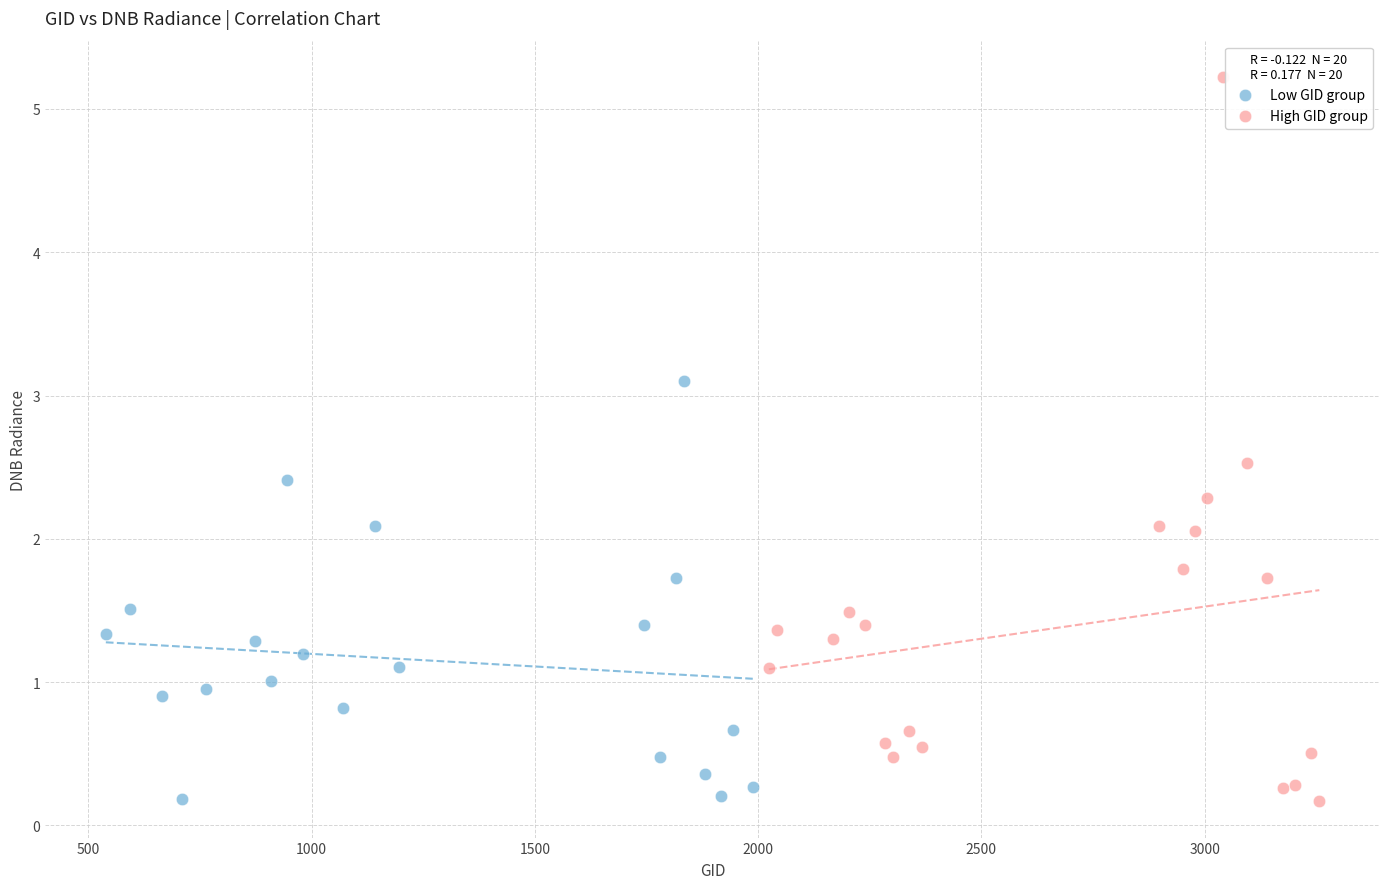

Which series reaches the maximum Y coordinate?

High GID group